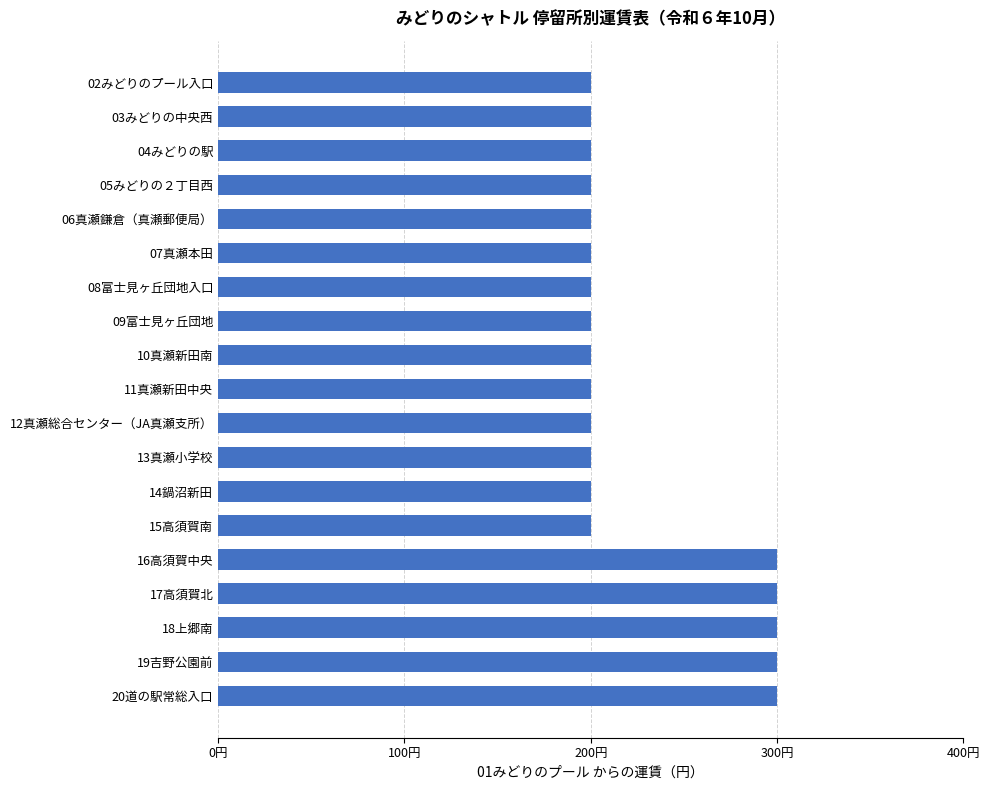

What is the greatest value displayed?

300